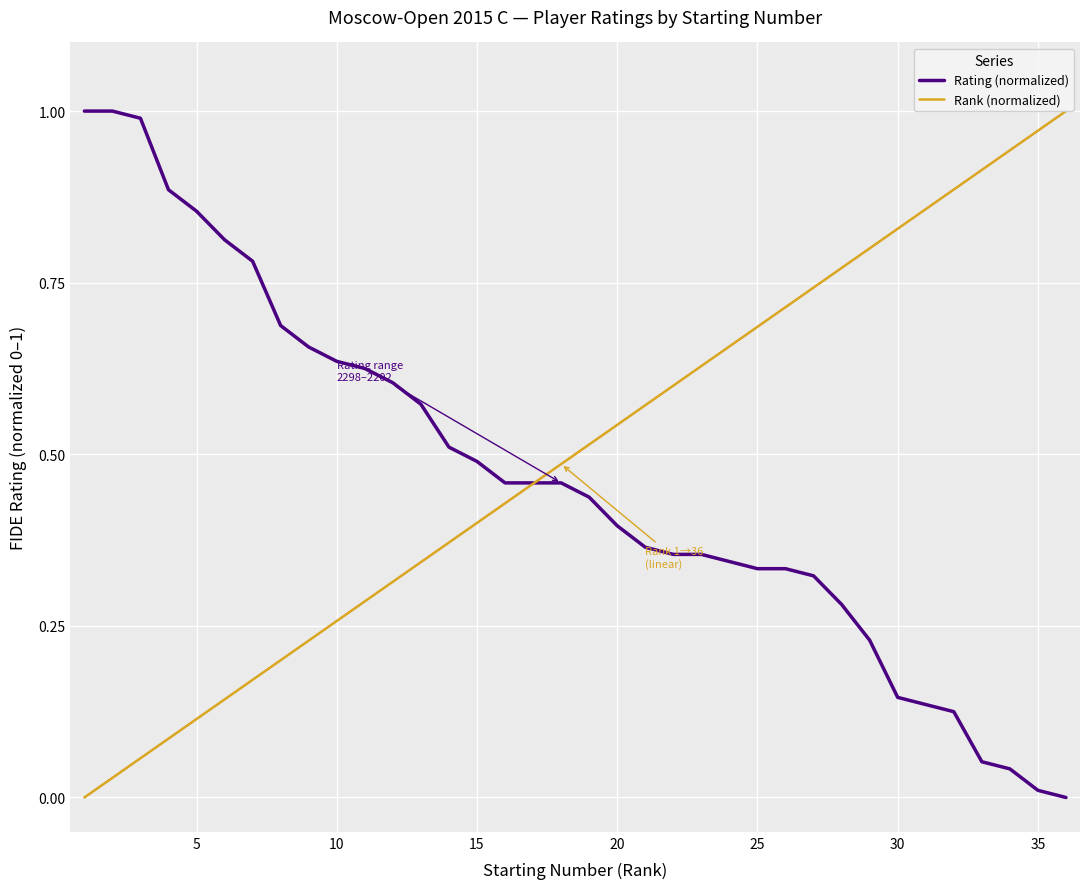

Count the number of categories in the chart.

36